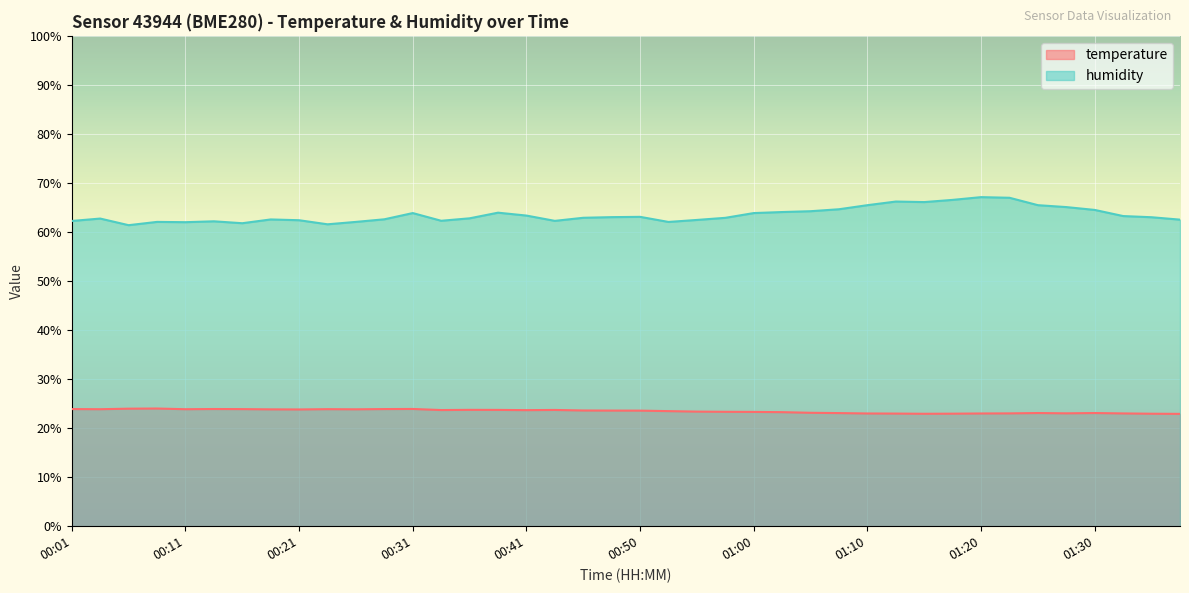

In temperature, how many points are higher than both neighbors (excluding endpoints)?

8